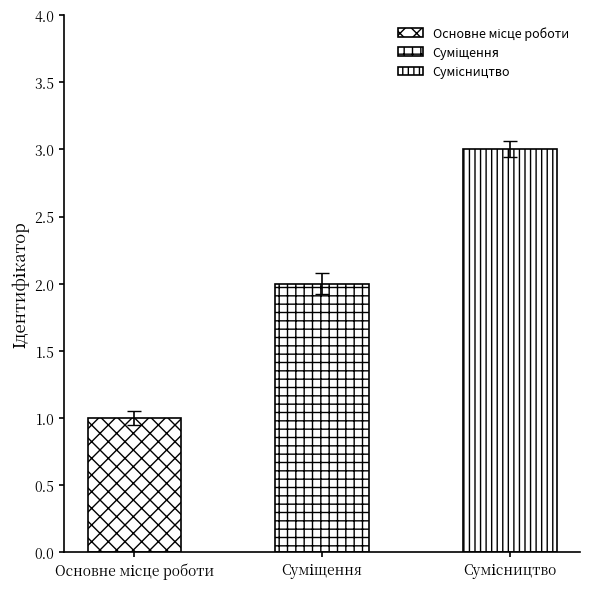

How many values are between 1 and 3?

3